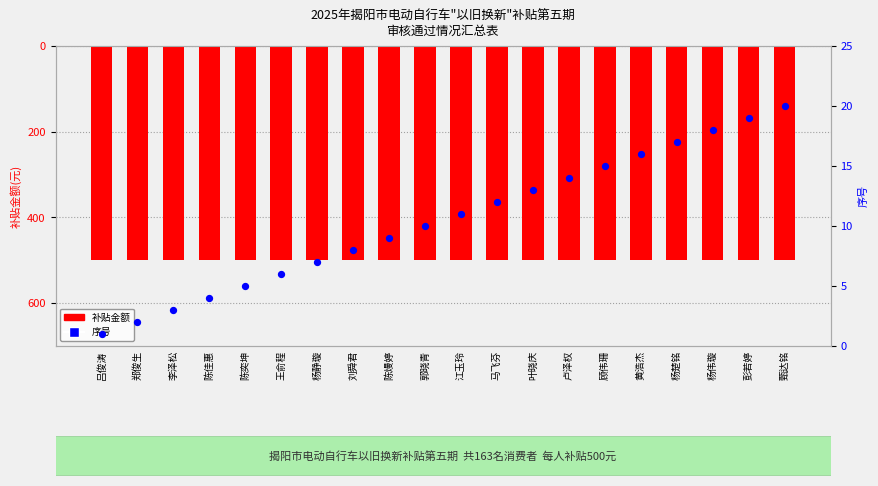

Which series has the widest spread of Y values?

序号